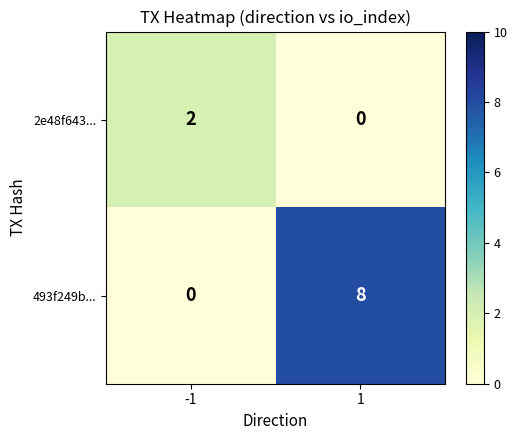

Is it true that 2e48f643... equals 1 at 1?

False